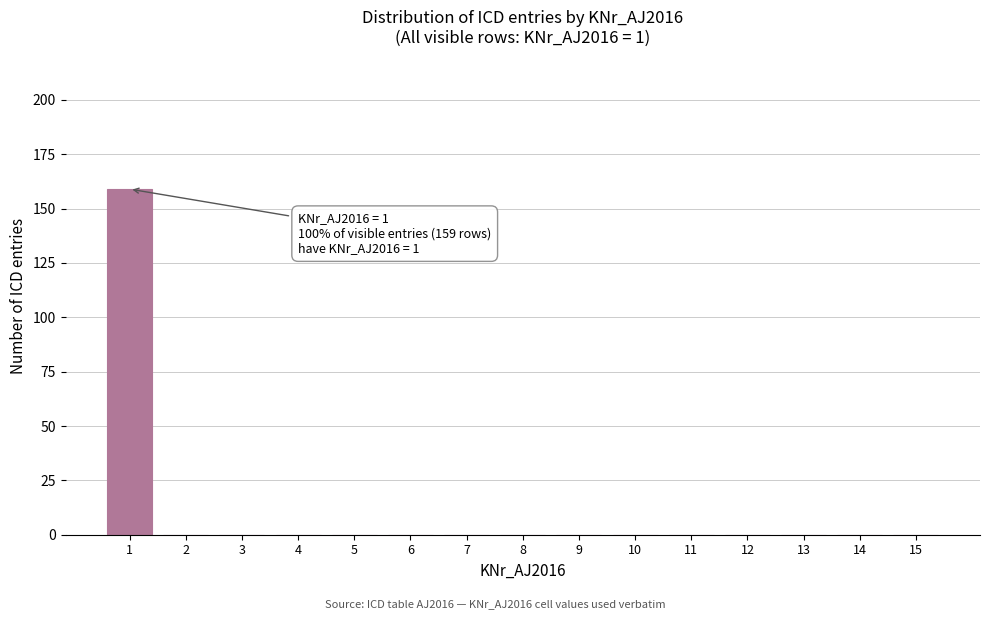

Reading left to right, list all the values displayed in this chart.

1=159	2=0	3=0	4=0	5=0	6=0	7=0	8=0	9=0	10=0	11=0	12=0	13=0	14=0	15=0